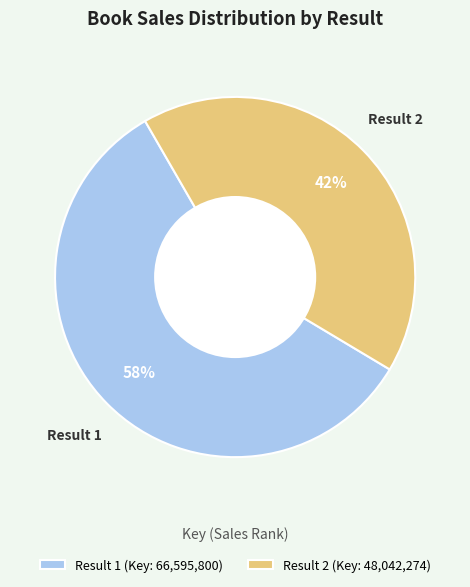

To the nearest percent, what is the average slice percentage?

50%